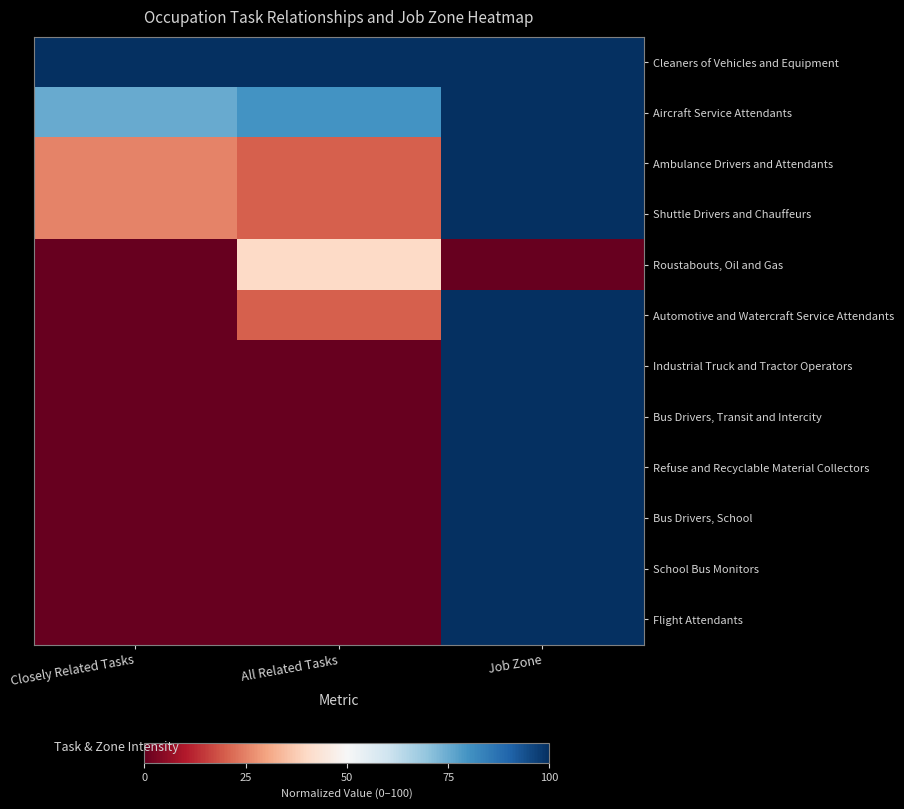

Which category has the lowest value across all series?

Closely Related Tasks